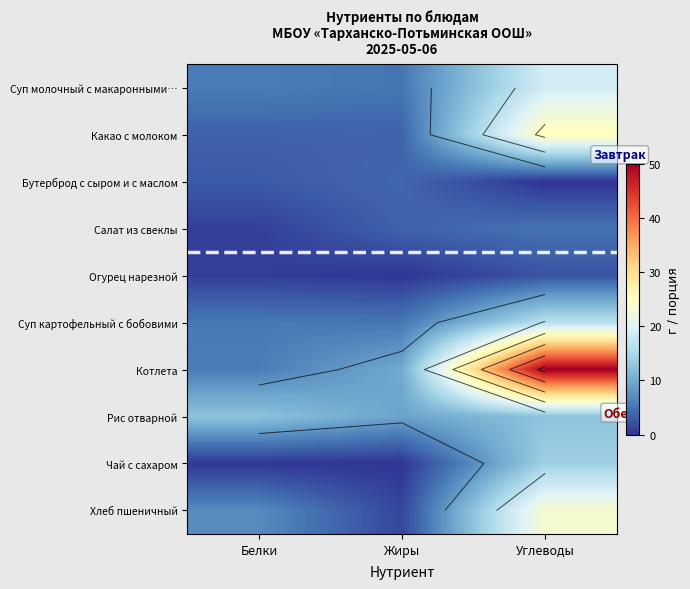

Read the Огурец нарезной value at Углеводы.

2.5